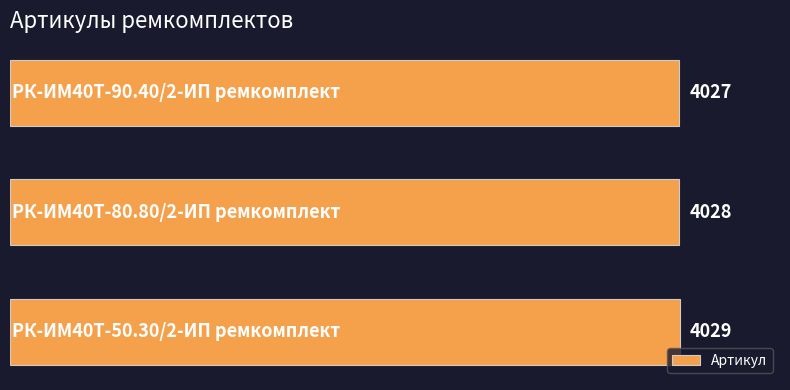

What is the value of the 2nd bar from the top?

4028